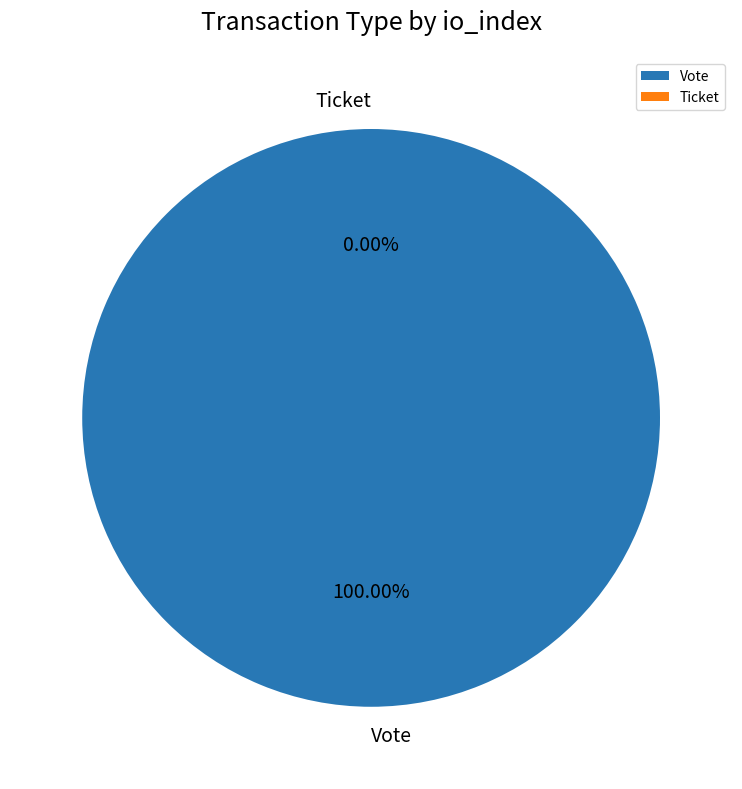

How many slices are in this pie chart?

2